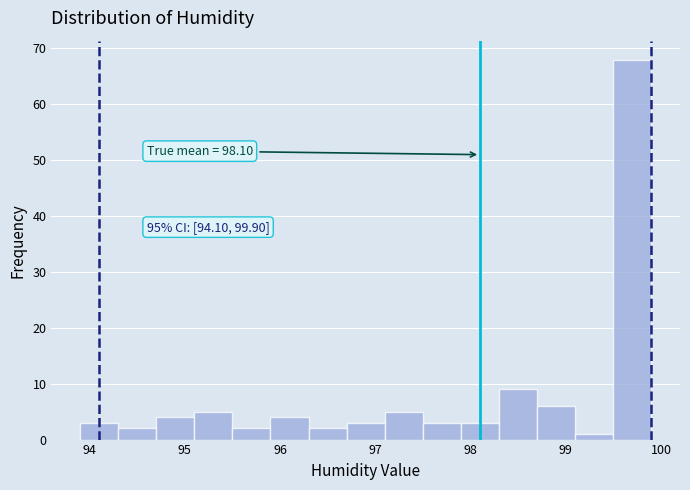

Over which range of the x-axis is the bar tallest?

99.5 to 99.9